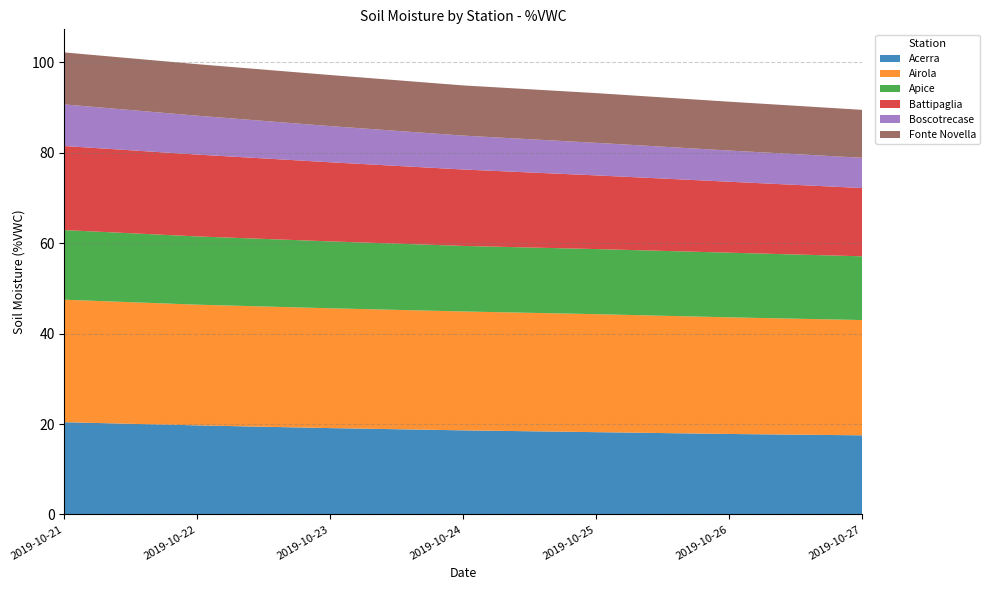

Reading left to right, what are all the values shown in this chart?

Acerra: 2019-10-21=20.4	2019-10-22=19.7	2019-10-23=19.1	2019-10-24=18.6	2019-10-25=18.2	2019-10-26=17.8	2019-10-27=17.5
Airola: 2019-10-21=27.1	2019-10-22=26.7	2019-10-23=26.5	2019-10-24=26.3	2019-10-25=26.1	2019-10-26=25.8	2019-10-27=25.5
Apice: 2019-10-21=15.4	2019-10-22=15.1	2019-10-23=14.8	2019-10-24=14.5	2019-10-25=14.4	2019-10-26=14.3	2019-10-27=14.1
Battipaglia: 2019-10-21=18.6	2019-10-22=18.1	2019-10-23=17.5	2019-10-24=16.9	2019-10-25=16.3	2019-10-26=15.7	2019-10-27=15.1
Boscotrecase: 2019-10-21=9.2	2019-10-22=8.6	2019-10-23=8.0	2019-10-24=7.5	2019-10-25=7.2	2019-10-26=6.9	2019-10-27=6.7
Fonte Novella: 2019-10-21=11.5	2019-10-22=11.4	2019-10-23=11.3	2019-10-24=11.1	2019-10-25=11.0	2019-10-26=10.8	2019-10-27=10.6